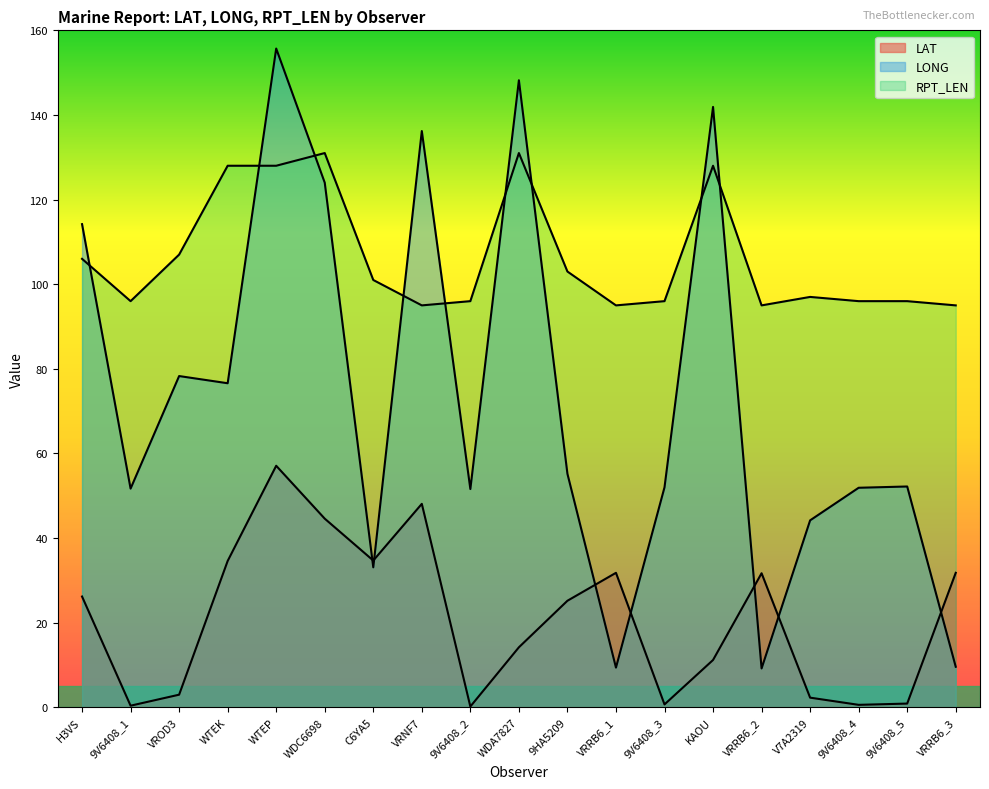

Rank the series by their average value, from highest to lowest.

RPT_LEN, LONG, LAT